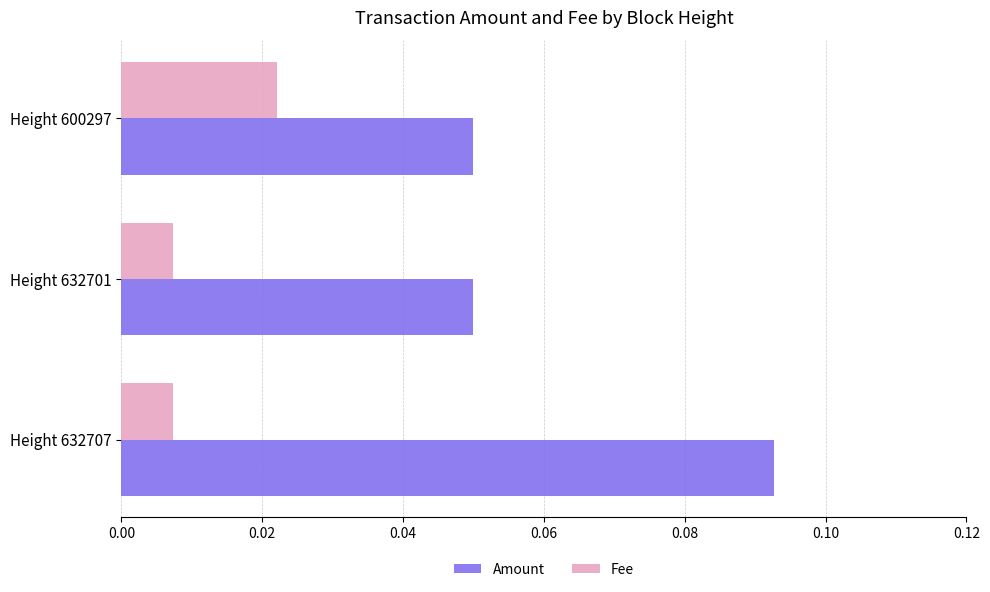

Count the Amount values in the range 0 to 1.

3